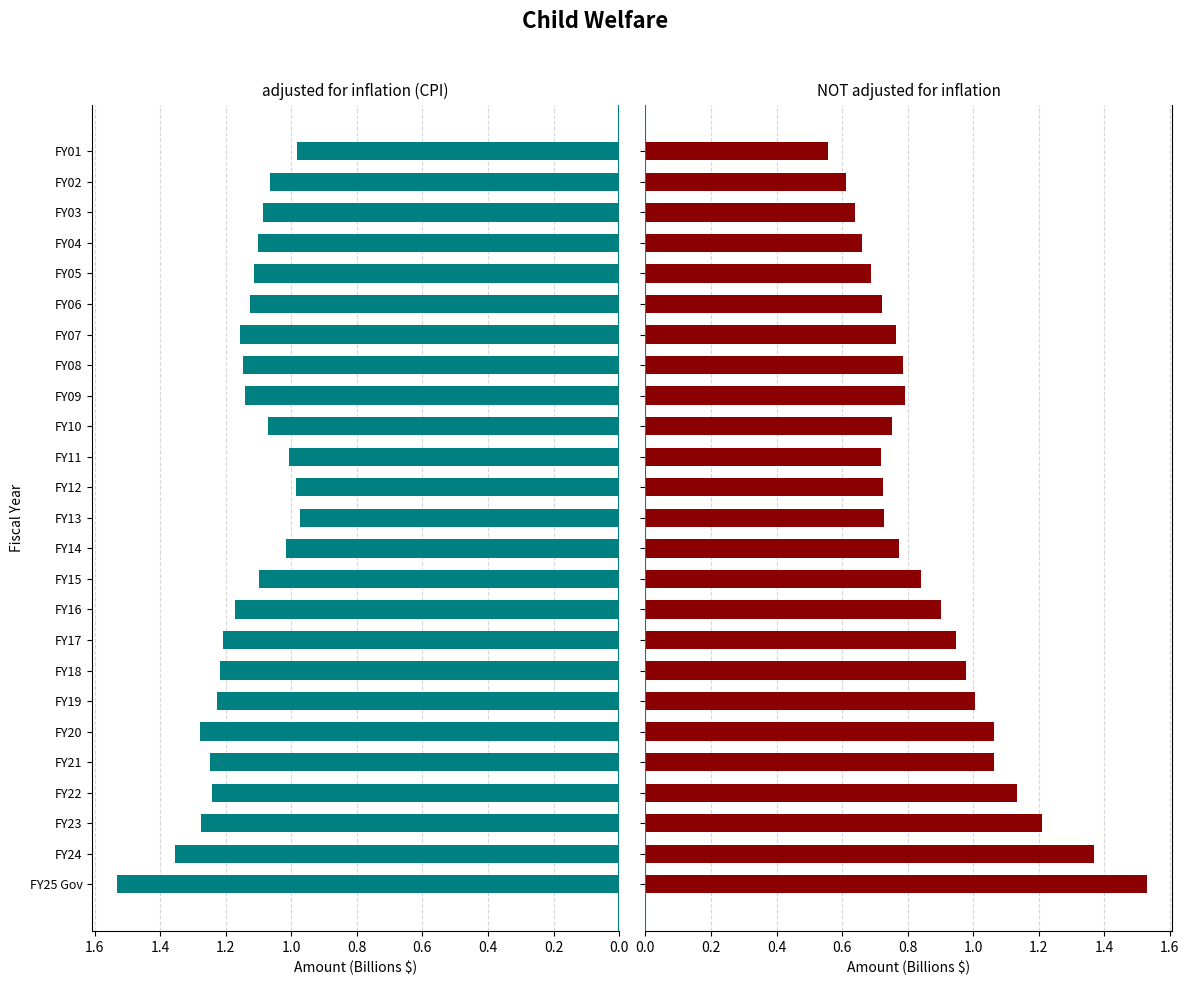

What is the approximate value of NOT adjusted for inflation at 12?

0.7